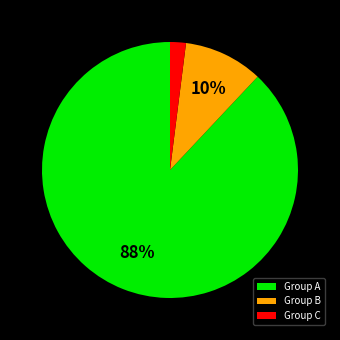

Which category has the biggest portion of the pie?

Group A